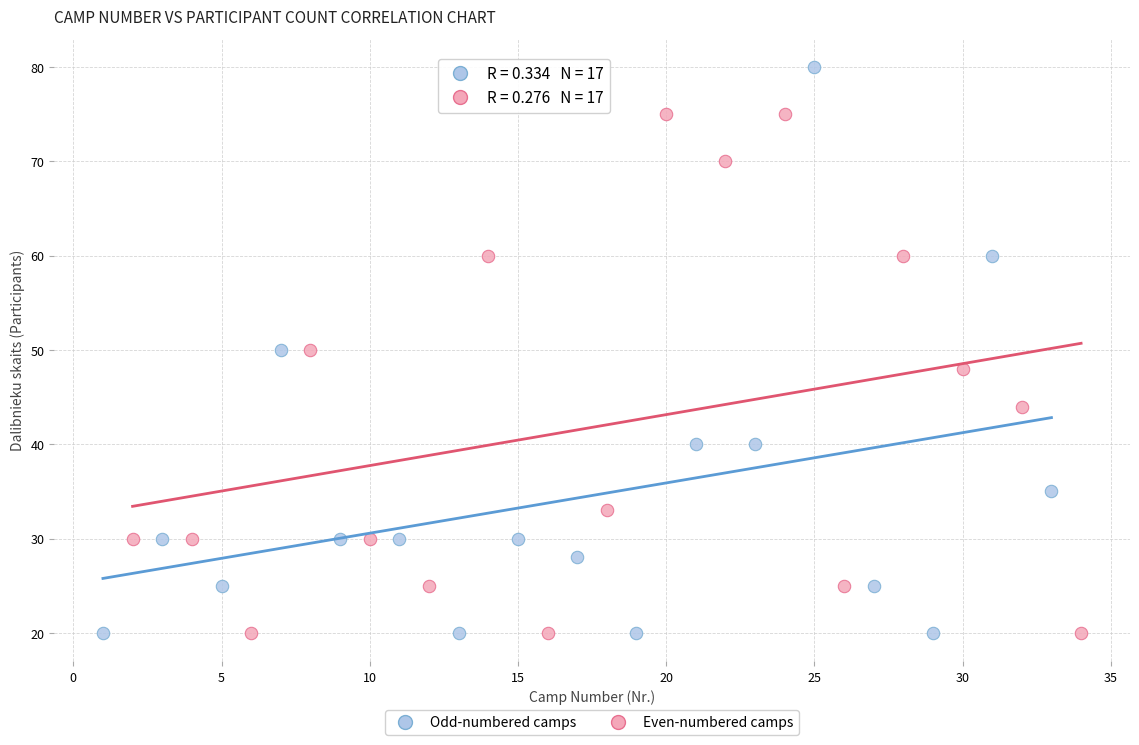

Which series contains the highest Y value?

Odd-numbered camps